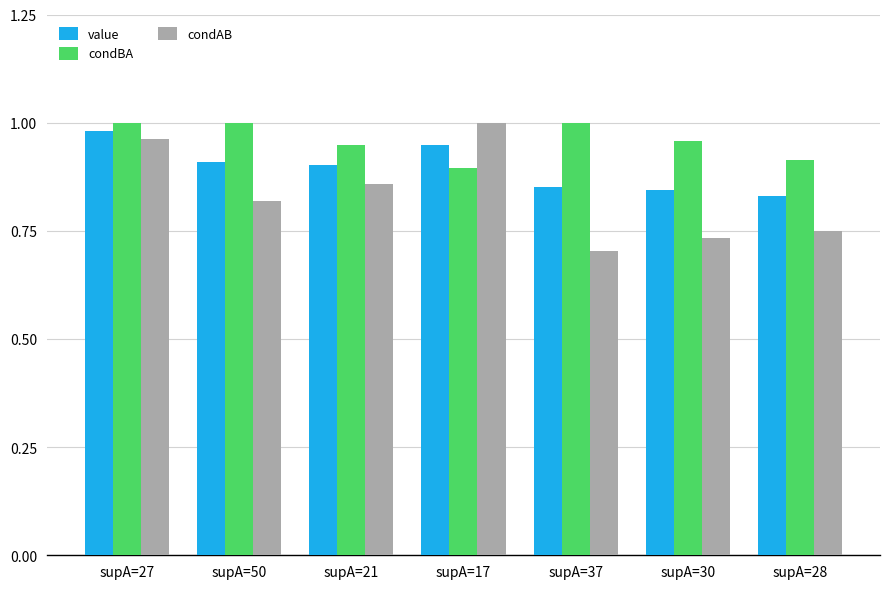

How many value values are between 0 and 1?

7